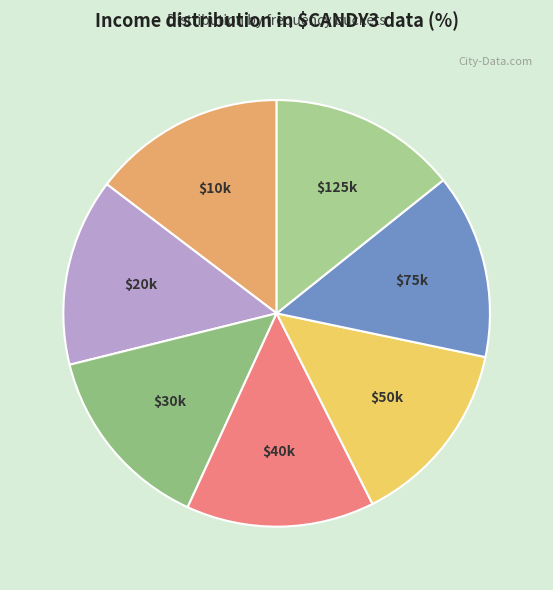

True or false: $30k accounts for 14% of the total.

True